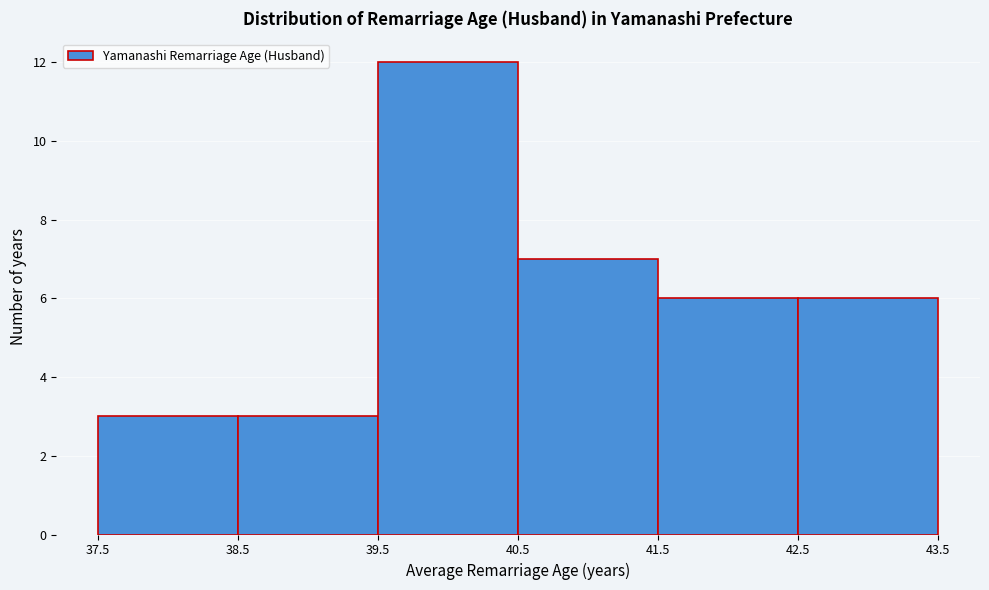

Reading left to right, transcribe this chart: for each bar, give the range it covers on the x-axis and its height. The values are not printed on the chart, so give them approximately, as read against the axis.

37.5 to 38.5: 3
38.5 to 39.5: 3
39.5 to 40.5: 12
40.5 to 41.5: 7
41.5 to 42.5: 6
42.5 to 43.5: 6